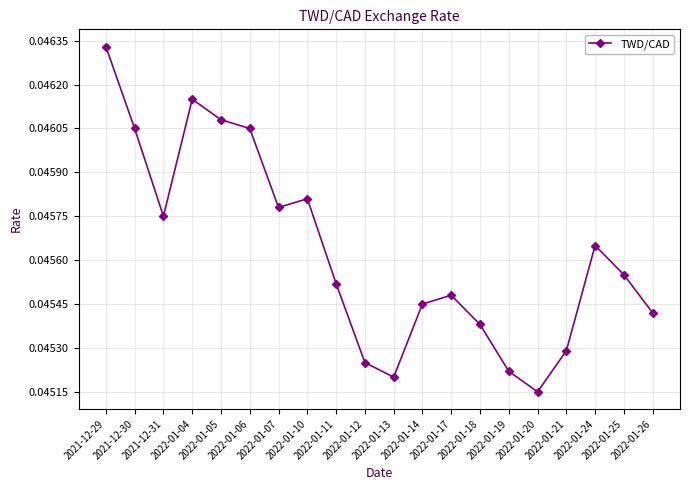

Count the values in the range 0 to 1.

20